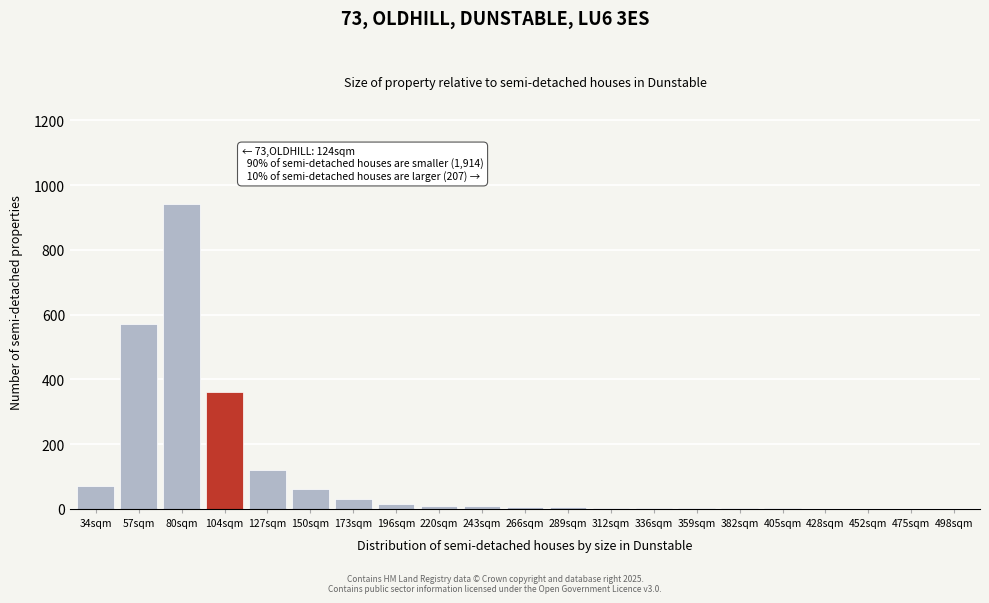

Which label corresponds to the largest value in the chart?

80sqm